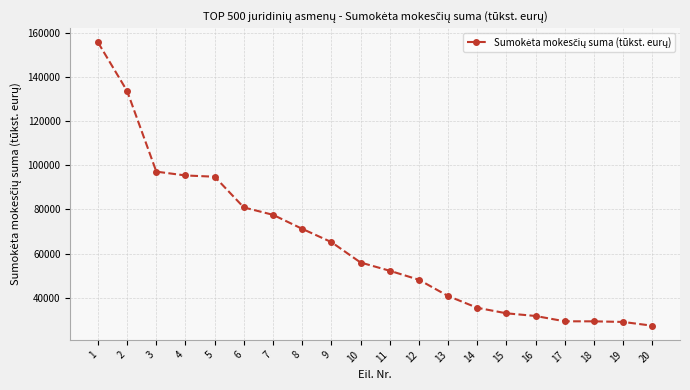

True or false: the data shows 81168 at 10.

False